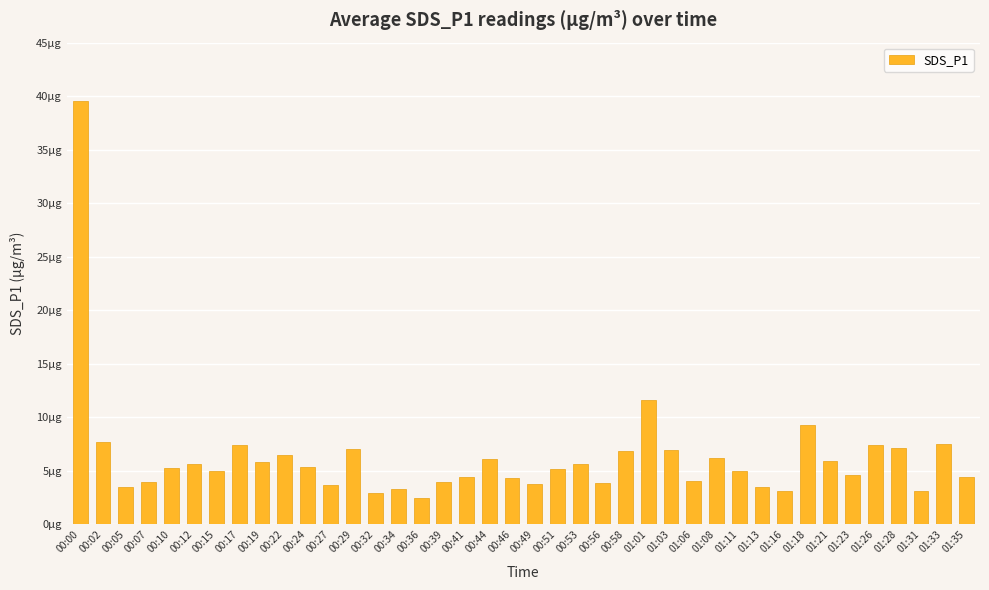

List the labels in order of value, largest first.

00:00, 01:01, 01:18, 00:02, 01:33, 01:26, 00:17, 01:28, 00:29, 01:03, 00:58, 00:22, 01:08, 00:44, 01:21, 00:19, 00:12, 00:53, 00:24, 00:10, 00:51, 01:11, 00:15, 01:23, 00:41, 01:35, 00:46, 01:06, 00:39, 00:07, 00:56, 00:49, 00:27, 01:13, 00:05, 00:34, 01:16, 01:31, 00:32, 00:36